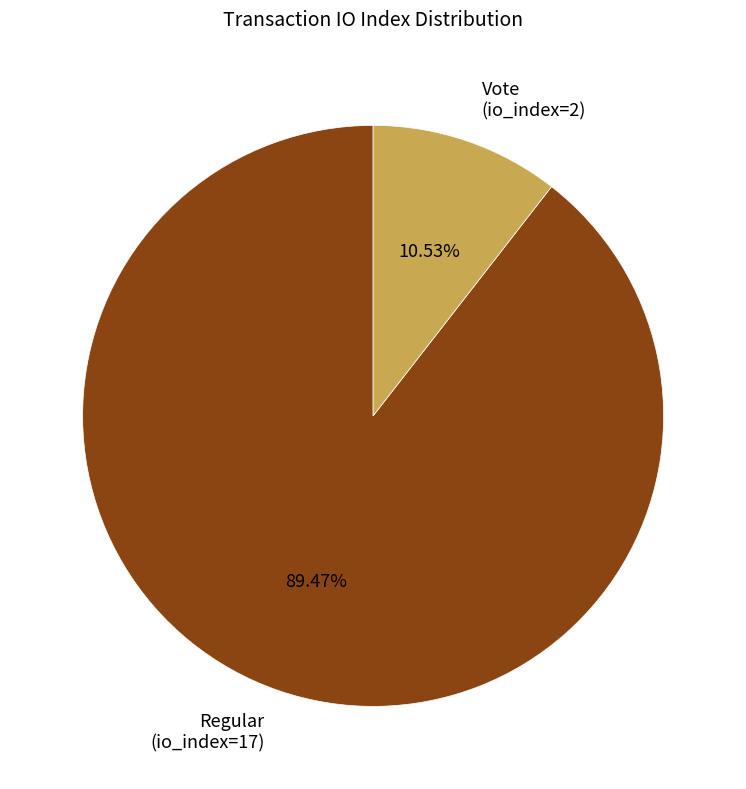

What is the majority slice?

Regular (io_index=17)